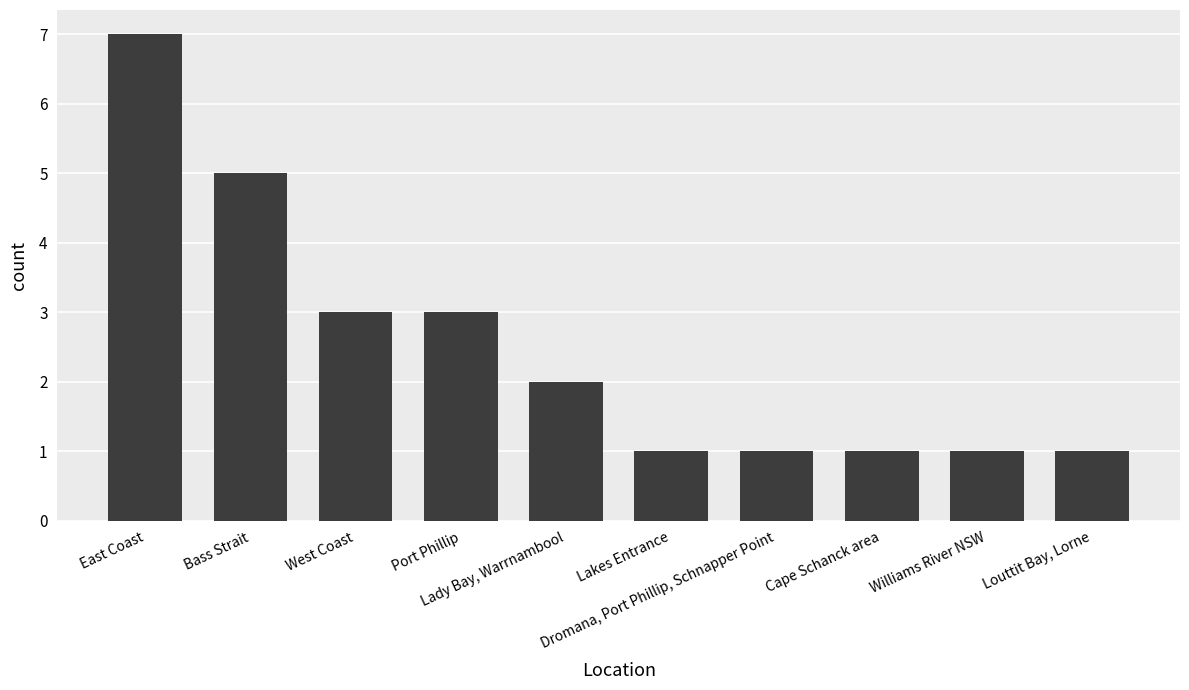

What is the difference between the second highest and second lowest values?

4